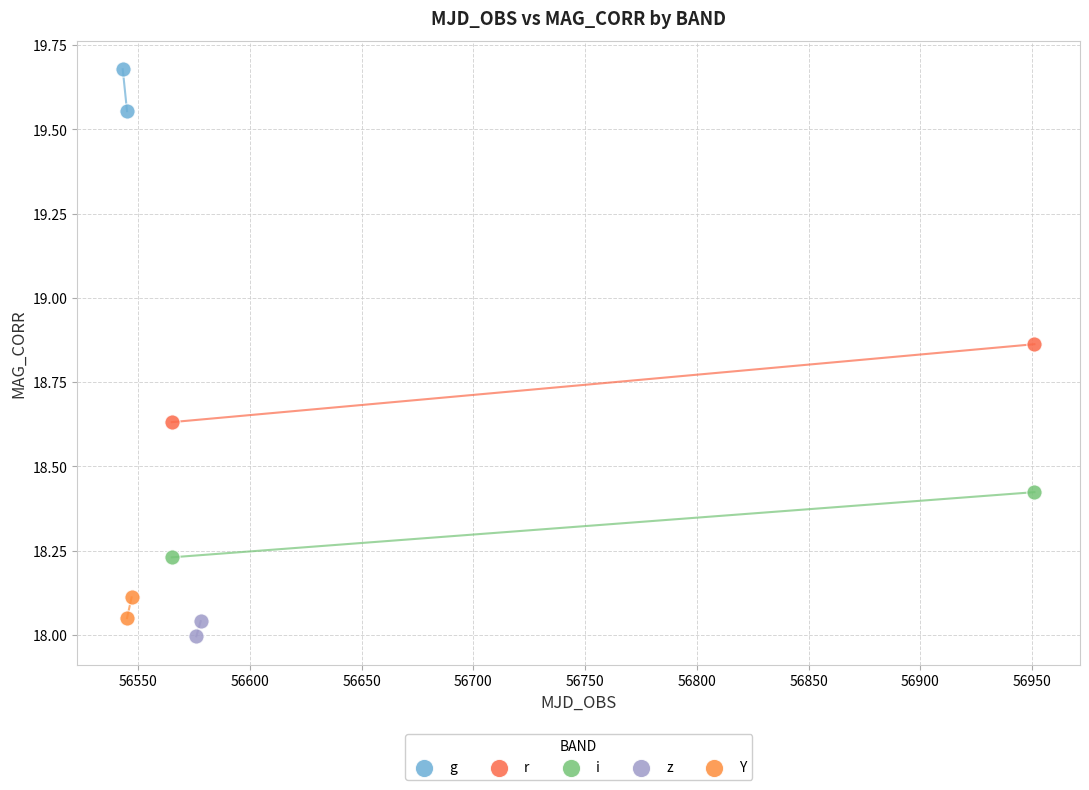

What are all the series names shown in the legend?

g, r, i, z, Y